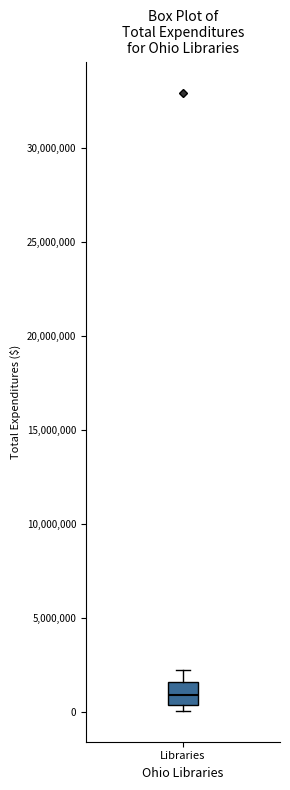

Transcribe this box plot: give where the median line is, the range the box spans, and where the two whiskers end, as read against the y-axis. The values are not printed on the chart, so give them approximately, as read against the axis.

median 1000000, box 500000 to 1500000, whiskers 0 to 2000000